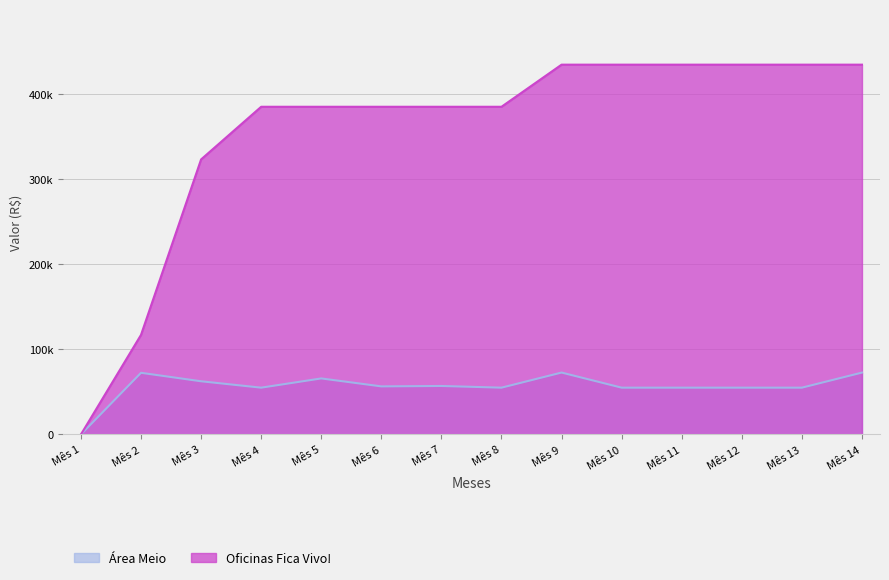

Is the value of Oficinas Fica Vivo! at Mês 3 greater than the value of Área Meio at Mês 10?

Yes